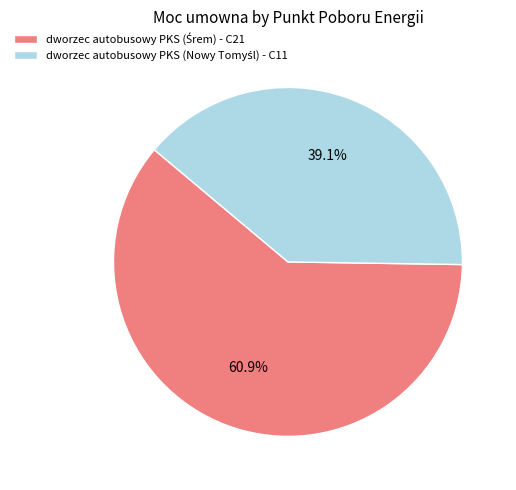

Is there a majority slice in this chart?

Yes